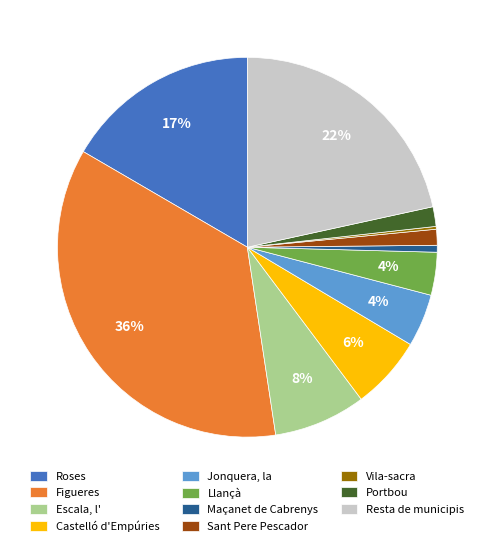

What is the largest slice in the pie chart?

Figueres